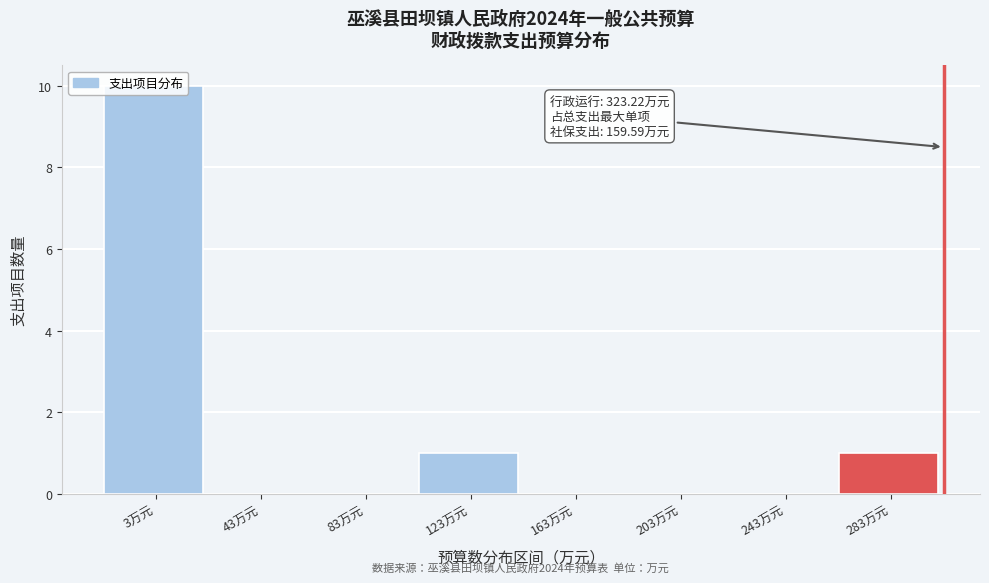

Which category has the highest value across all series?

3万元